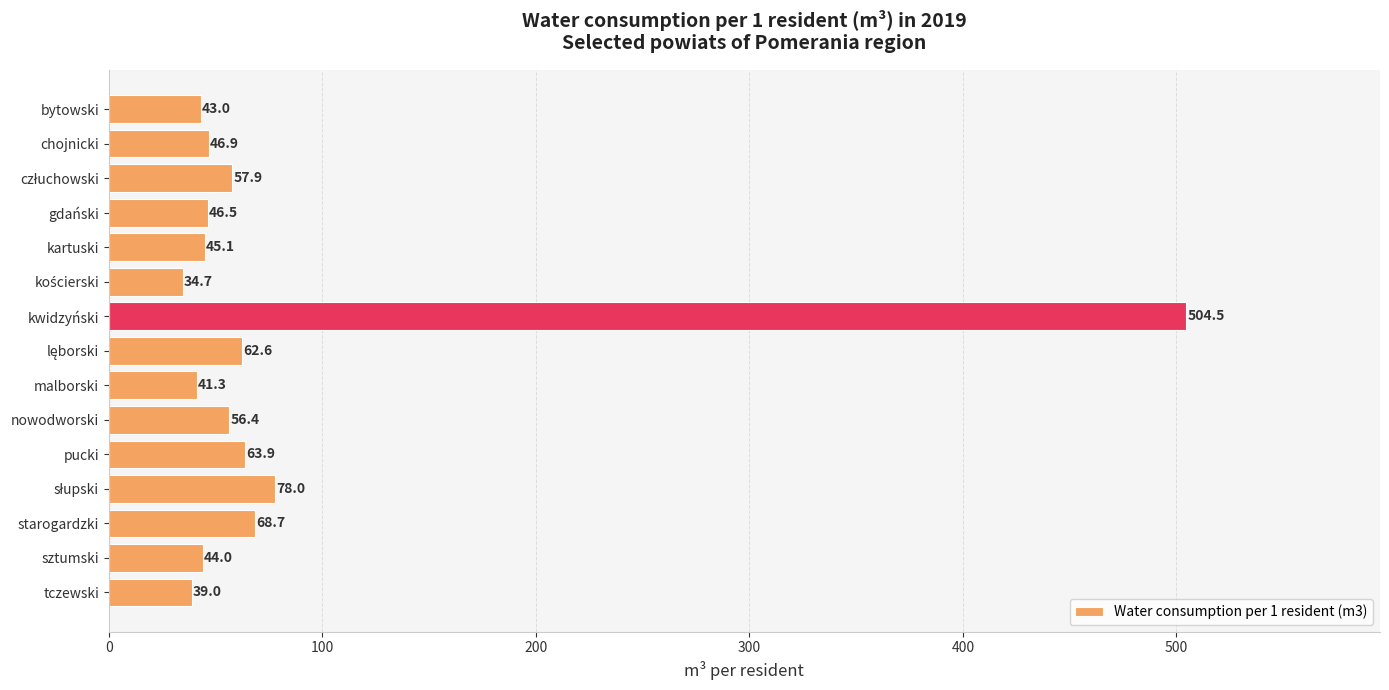

What is the greatest value displayed?

504.5